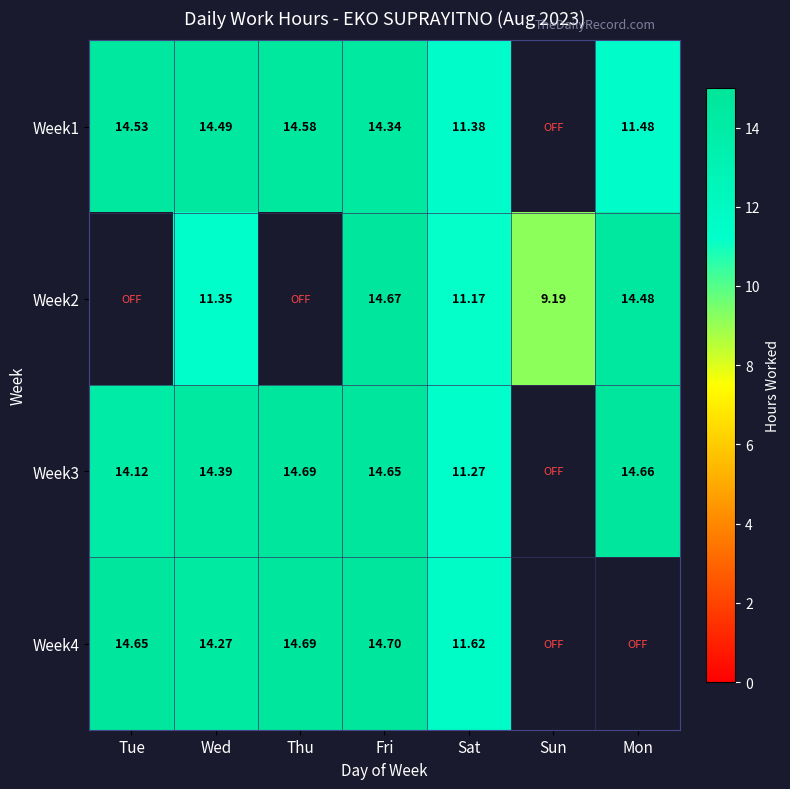

Is the value of Week1 at Fri greater than the value of Week4 at Wed?

Yes